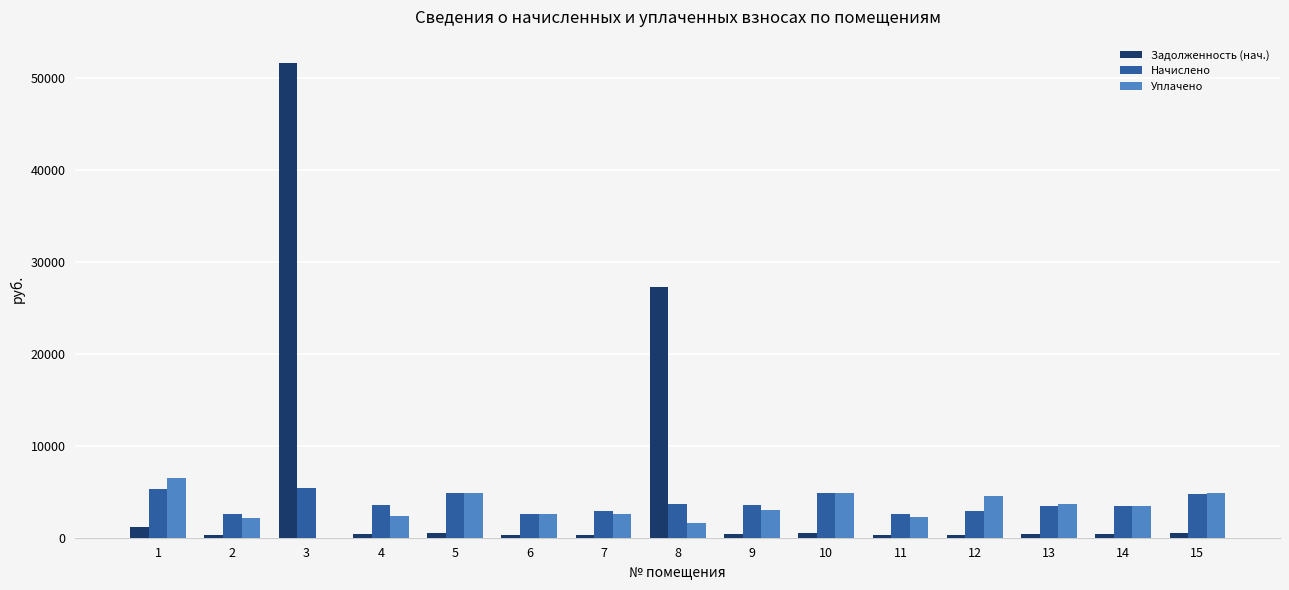

The value of Уплачено at 3 is 2988.4. True or false?

False